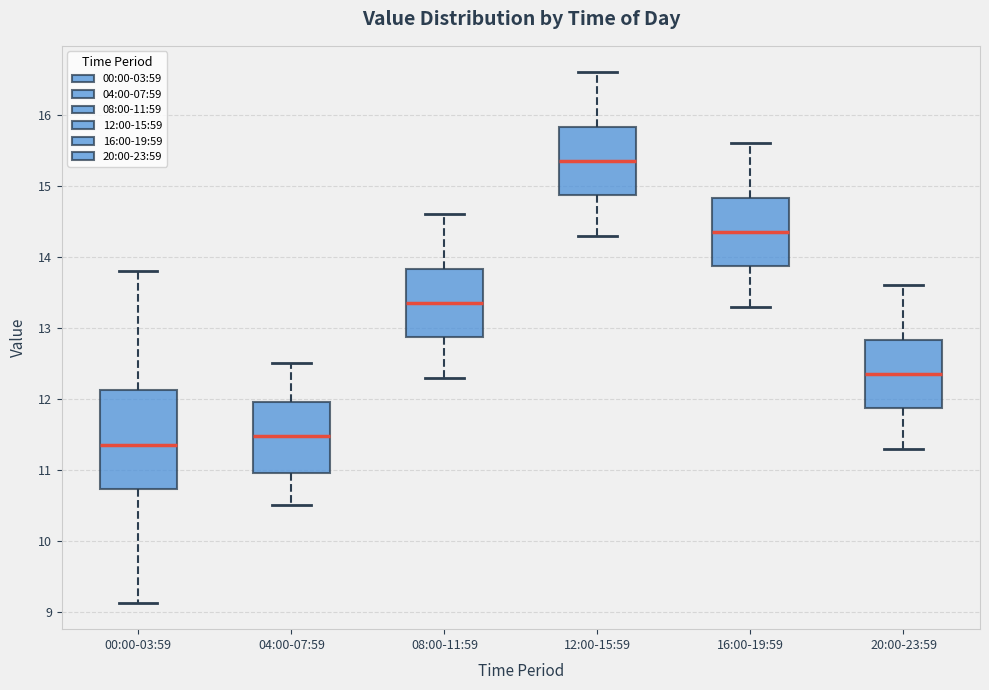

Reading left to right, read every box against the y-axis: the position of its median line, the range the box covers, and the ends of its whiskers. The values are not printed on the chart, so give them approximately, as read against the axis.

00:00-03:59: median 11.4, box 10.7 to 12.1, whiskers 9.1 to 13.8
04:00-07:59: median 11.5, box 11.0 to 12.0, whiskers 10.5 to 12.5
08:00-11:59: median 13.4, box 12.9 to 13.8, whiskers 12.3 to 14.6
12:00-15:59: median 15.4, box 14.9 to 15.8, whiskers 14.3 to 16.6
16:00-19:59: median 14.4, box 13.9 to 14.8, whiskers 13.3 to 15.6
20:00-23:59: median 12.4, box 11.9 to 12.8, whiskers 11.3 to 13.6